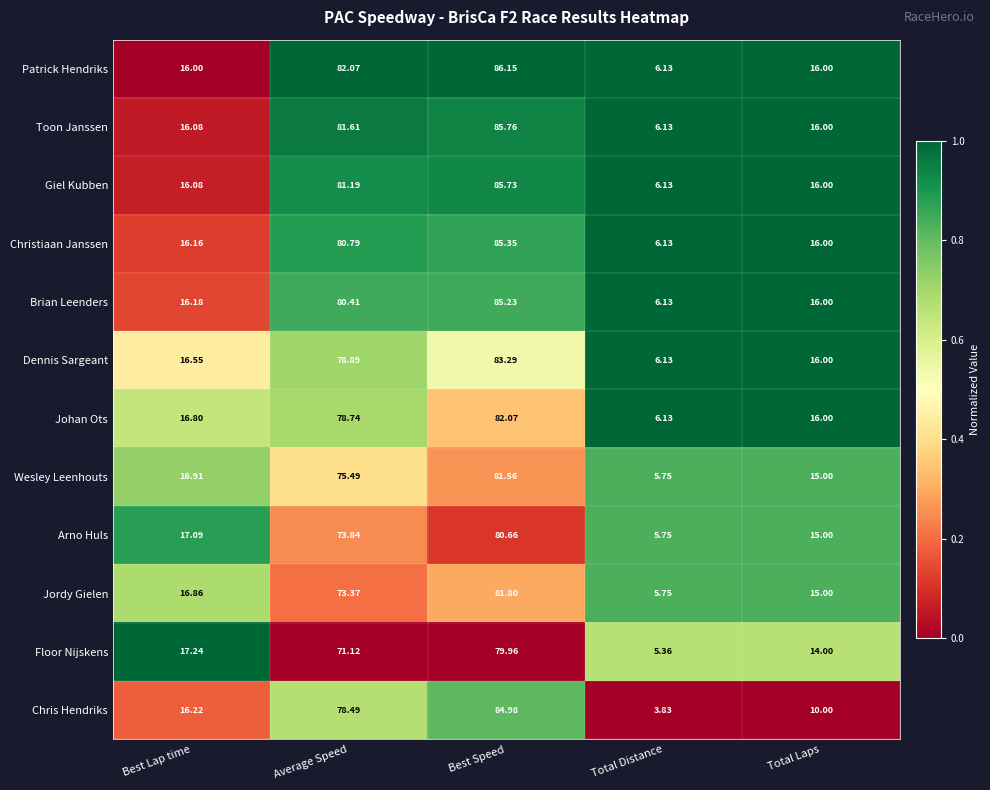

At which category is the sum across all series the highest?

Best Speed